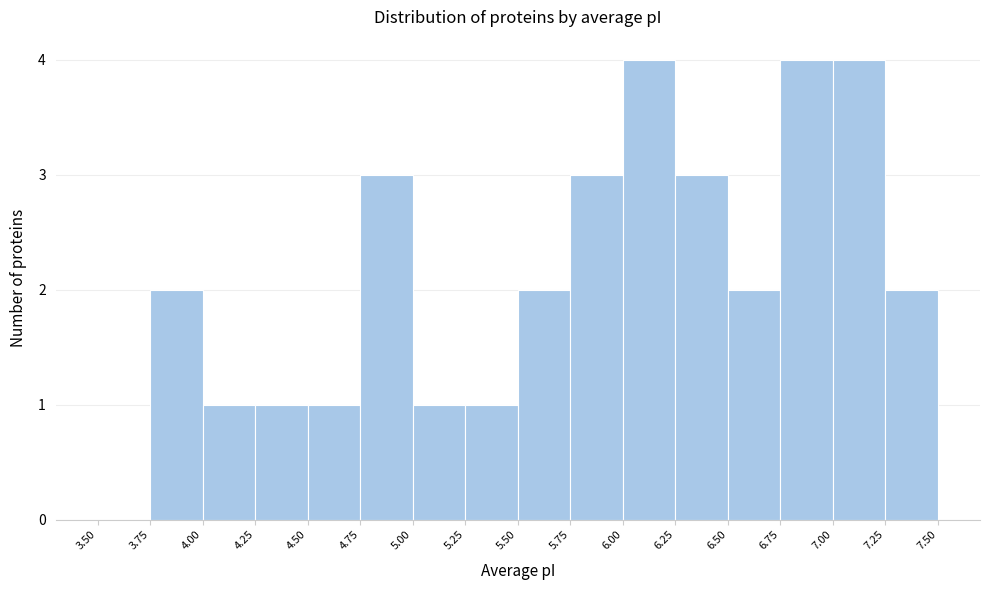

Reading left to right, transcribe this chart: for each bar, give the range it covers on the x-axis and its height. The values are not printed on the chart, so give them approximately, as read against the axis.

3.50 to 3.75: 0
3.75 to 4.00: 2
4.00 to 4.25: 1
4.25 to 4.50: 1
4.50 to 4.75: 1
4.75 to 5.00: 3
5.00 to 5.25: 1
5.25 to 5.50: 1
5.50 to 5.75: 2
5.75 to 6.00: 3
6.00 to 6.25: 4
6.25 to 6.50: 3
6.50 to 6.75: 2
6.75 to 7.00: 4
7.00 to 7.25: 4
7.25 to 7.50: 2